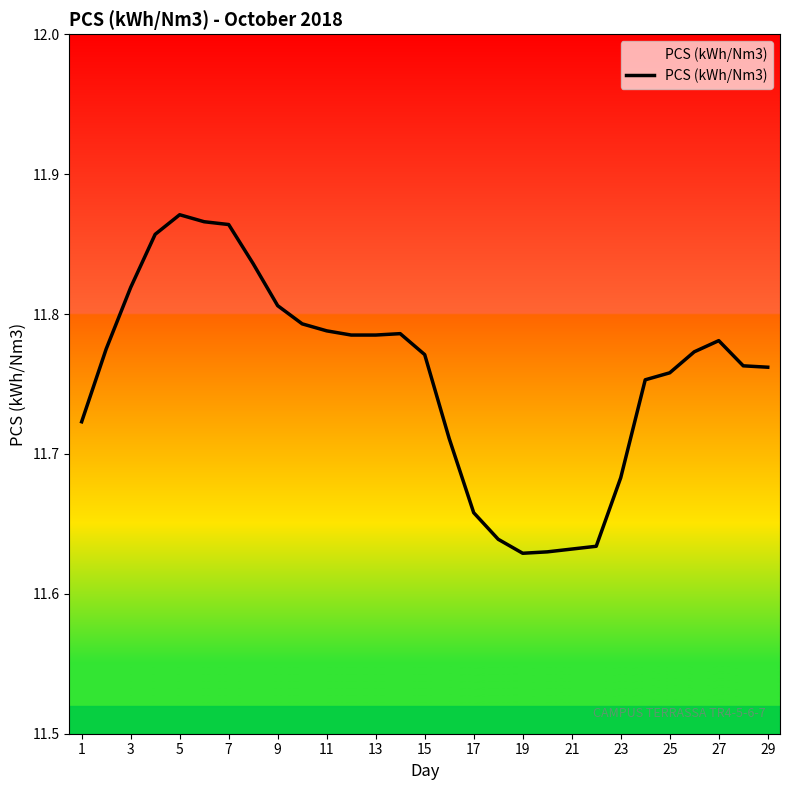

Approximately how many times larger is the value at 7 compared to 25?

1.0